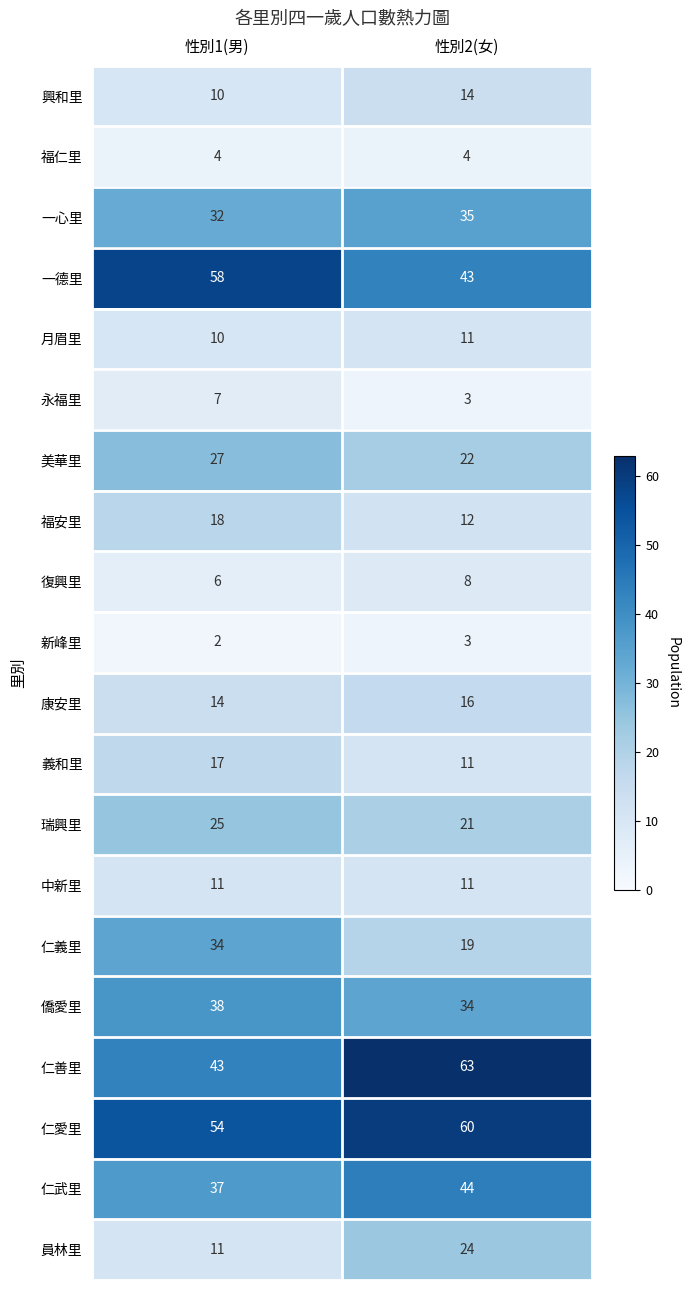

How many distinct data groups are displayed?

20